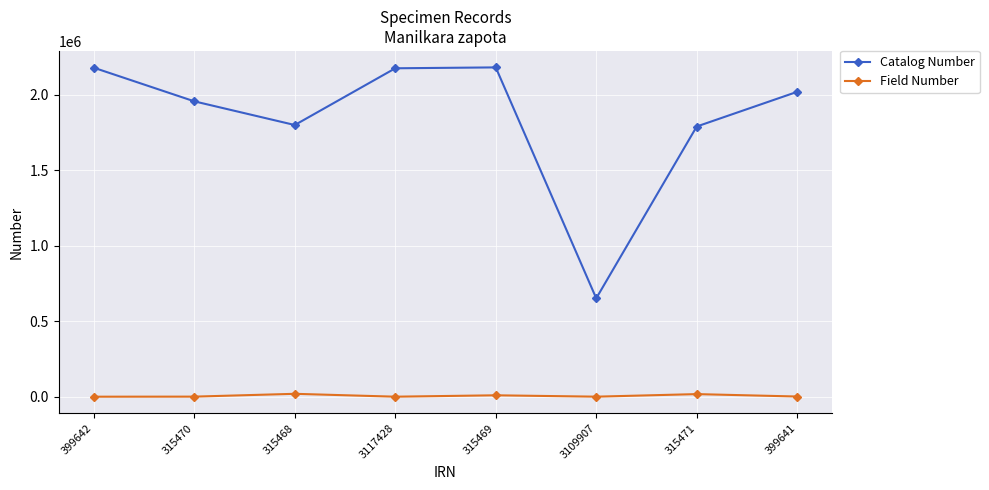

What is the lowest value of the Catalog Number series?

651826